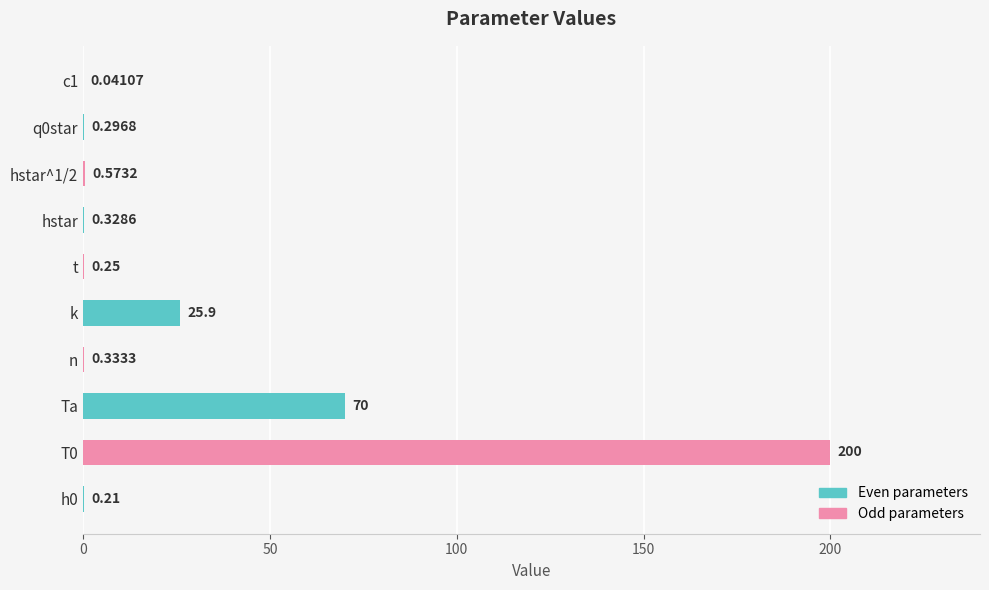

Where is Even parameters nearest to the value 35?

k